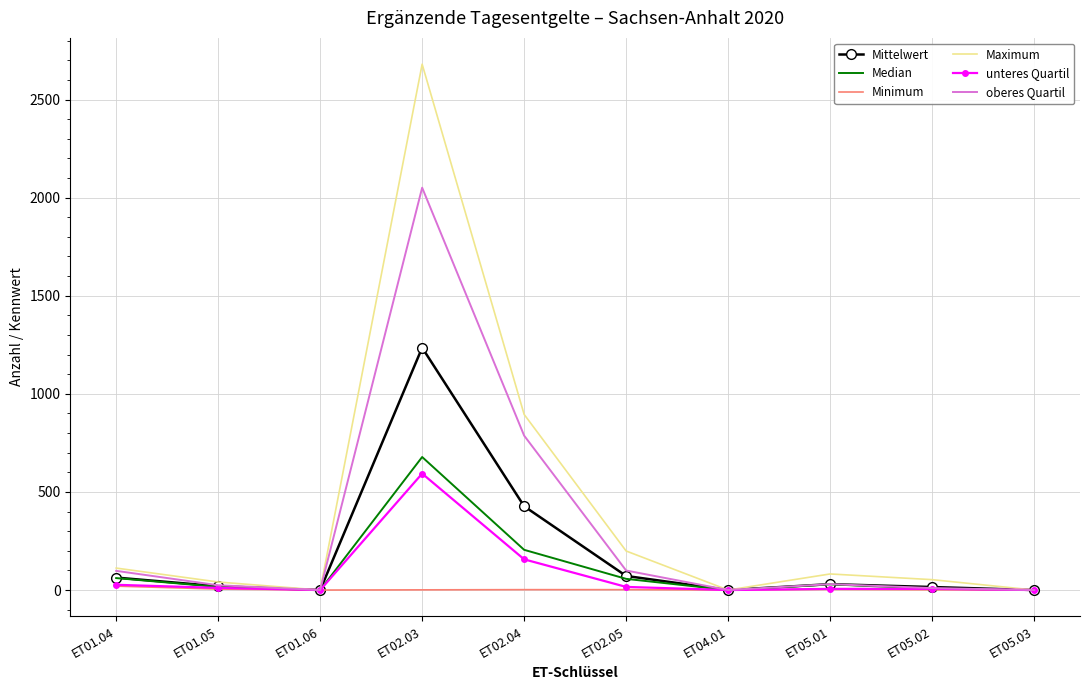

The value of Minimum at ET05.02 is 1.0. True or false?

True